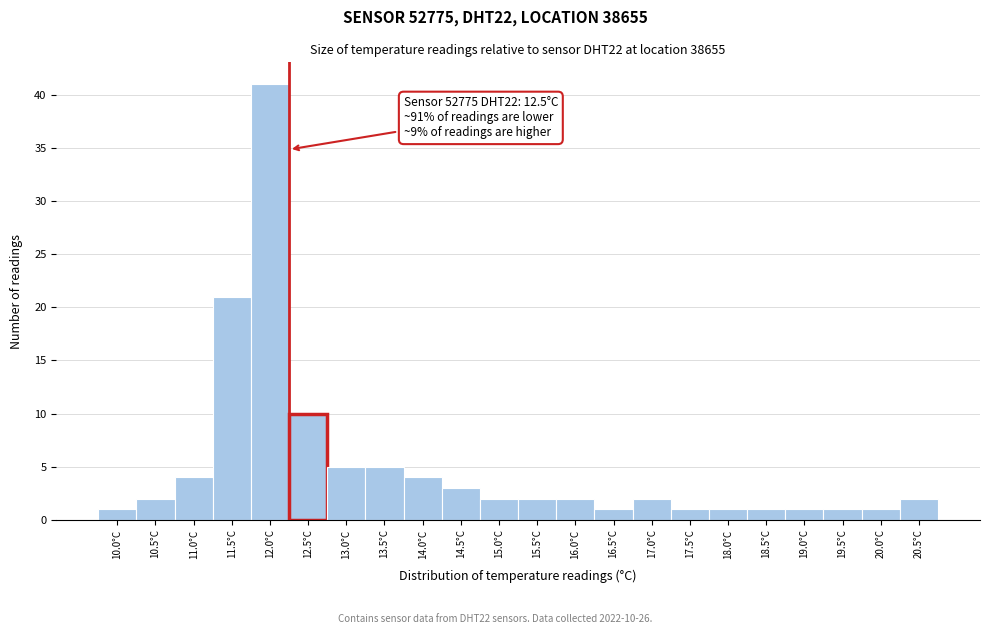

Reading left to right, list all the values displayed in this chart.

10.0°C=1	10.5°C=2	11.0°C=4	11.5°C=21	12.0°C=41	12.5°C=10	13.0°C=5	13.5°C=5	14.0°C=4	14.5°C=3	15.0°C=2	15.5°C=2	16.0°C=2	16.5°C=1	17.0°C=2	17.5°C=1	18.0°C=1	18.5°C=1	19.0°C=1	19.5°C=1	20.0°C=1	20.5°C=2